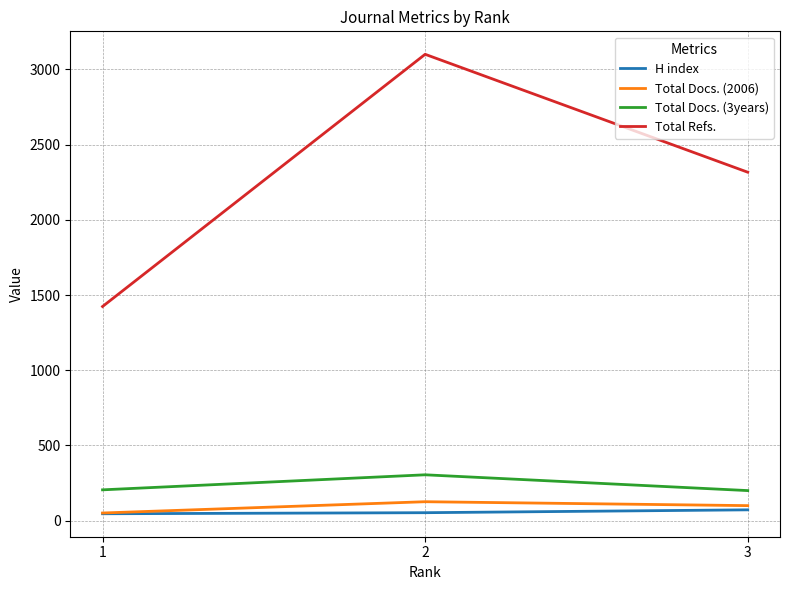

The value of H index at 1 is 46. True or false?

True